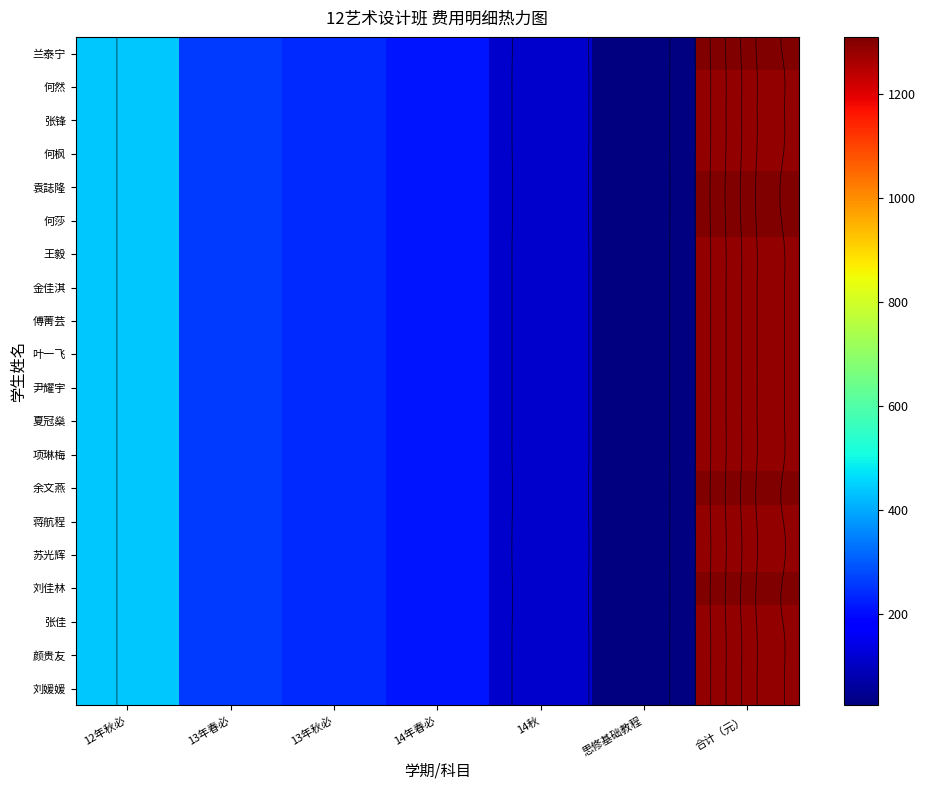

Which category has the lowest value in the 颜贵友 series?

思修基础教程